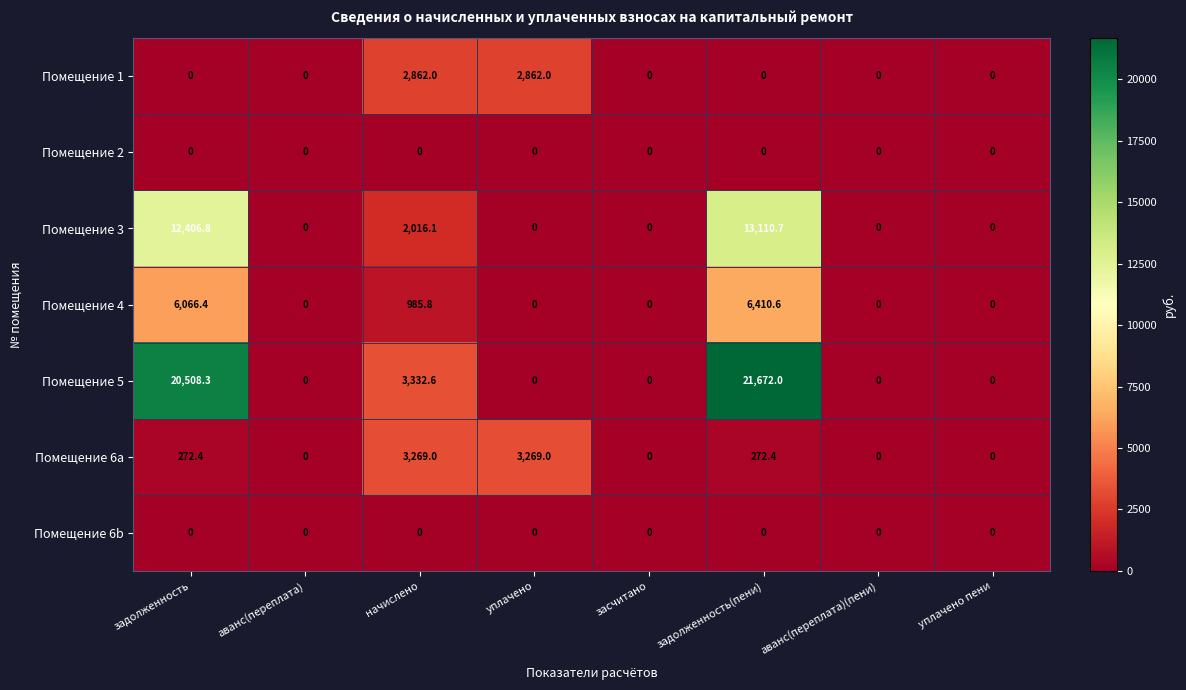

What is the maximum value for Помещение 5?

21672.0